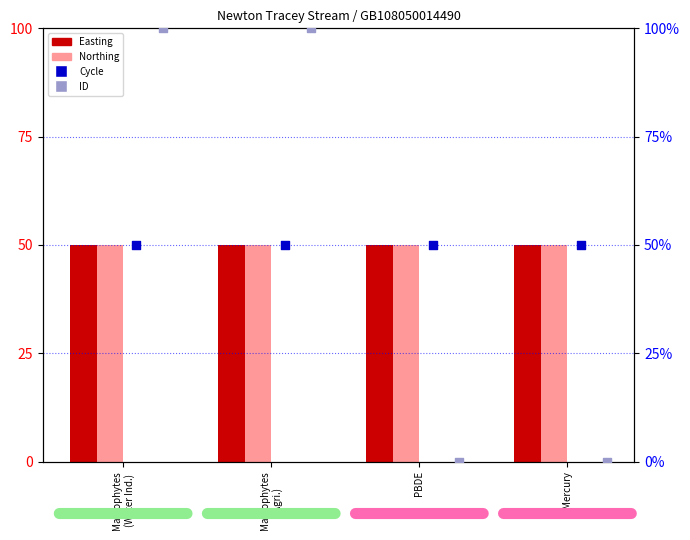

Which series reaches the maximum Y coordinate?

ID